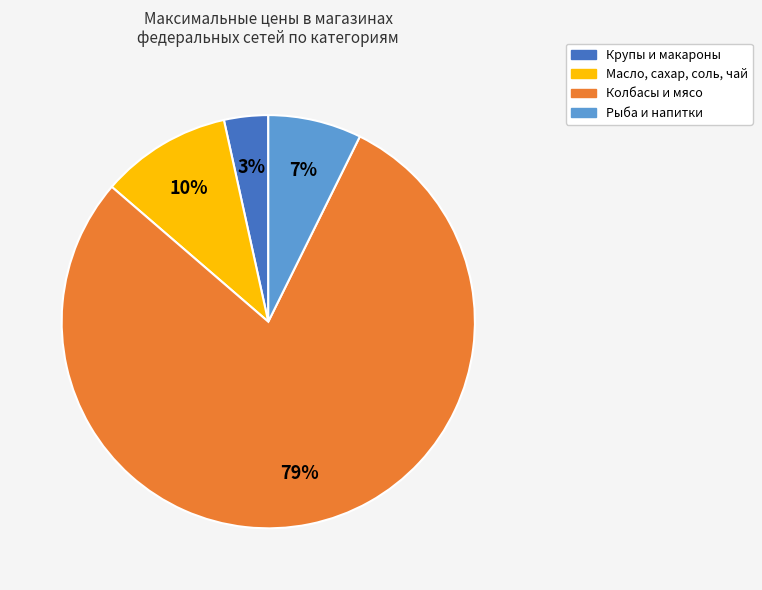

To the nearest percent, what is the average slice percentage?

25%